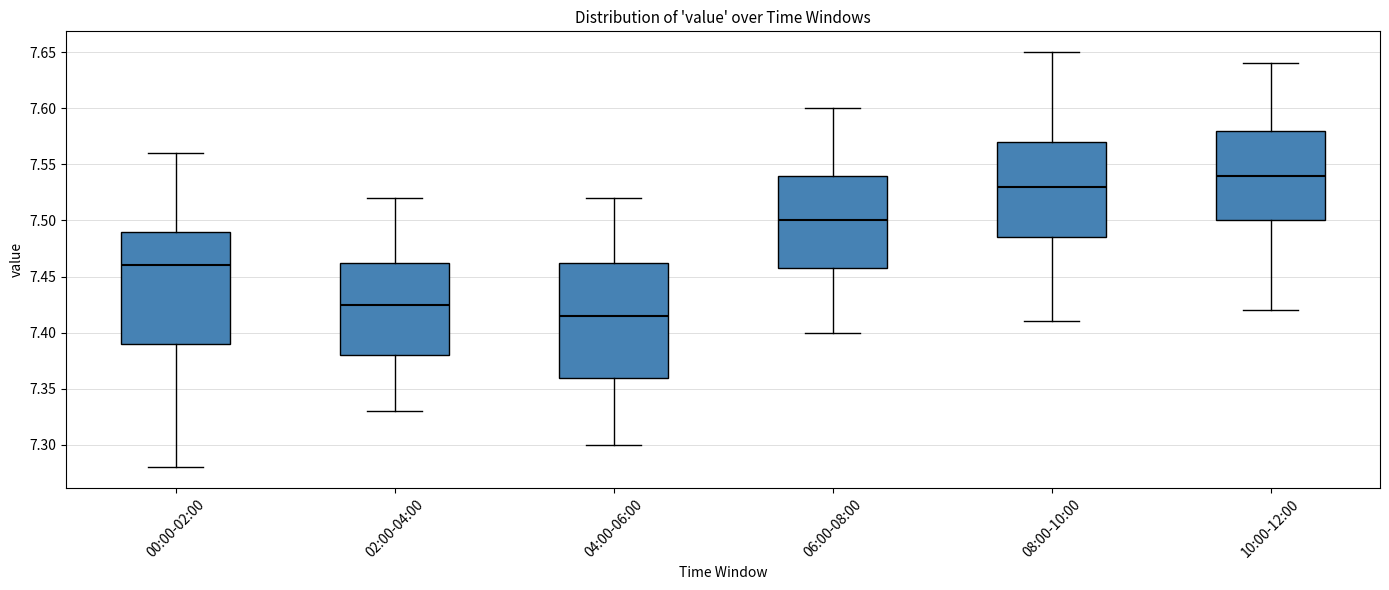

Reading left to right, read every box against the y-axis: the position of its median line, the range the box covers, and the ends of its whiskers. The values are not printed on the chart, so give them approximately, as read against the axis.

00:00-02:00: median 7.460, box 7.390 to 7.490, whiskers 7.280 to 7.560
02:00-04:00: median 7.425, box 7.380 to 7.465, whiskers 7.330 to 7.520
04:00-06:00: median 7.415, box 7.360 to 7.465, whiskers 7.300 to 7.520
06:00-08:00: median 7.500, box 7.460 to 7.540, whiskers 7.400 to 7.600
08:00-10:00: median 7.530, box 7.485 to 7.570, whiskers 7.410 to 7.650
10:00-12:00: median 7.540, box 7.500 to 7.580, whiskers 7.420 to 7.640